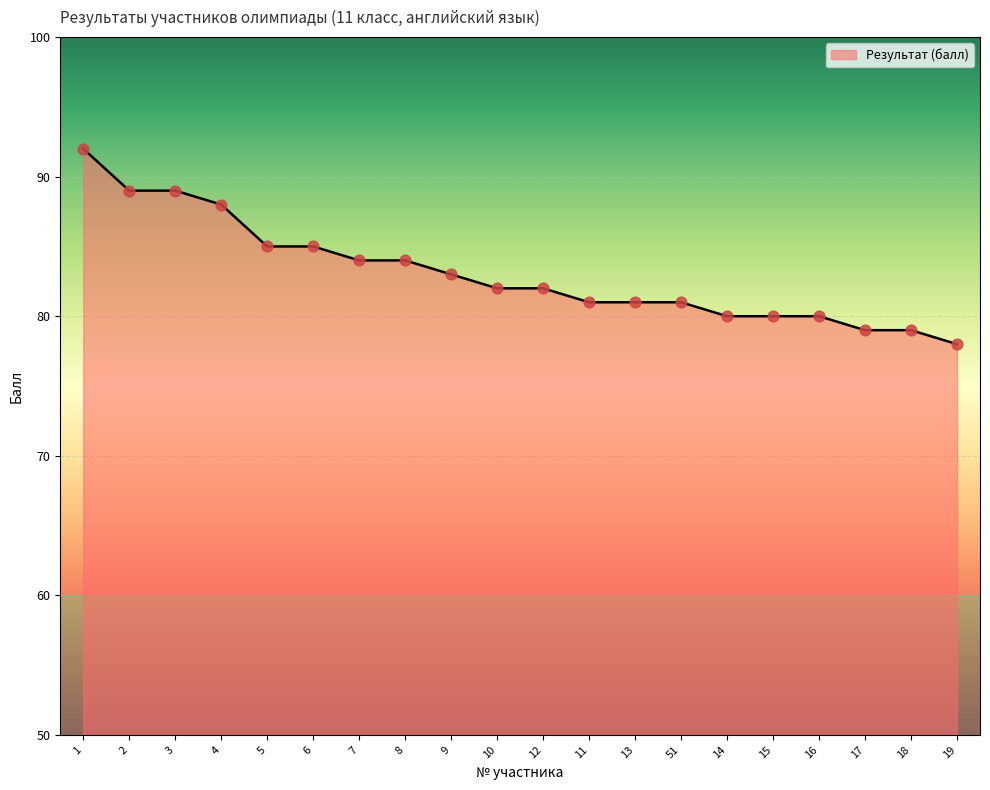

Approximately how many times larger is the value at 10 compared to 15?

1.0